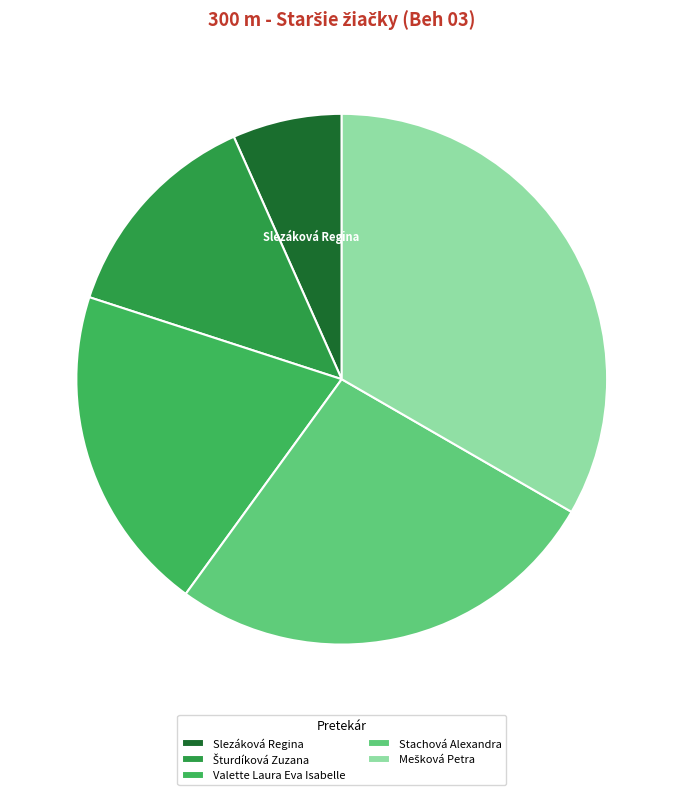

How many slices are in this pie chart?

5